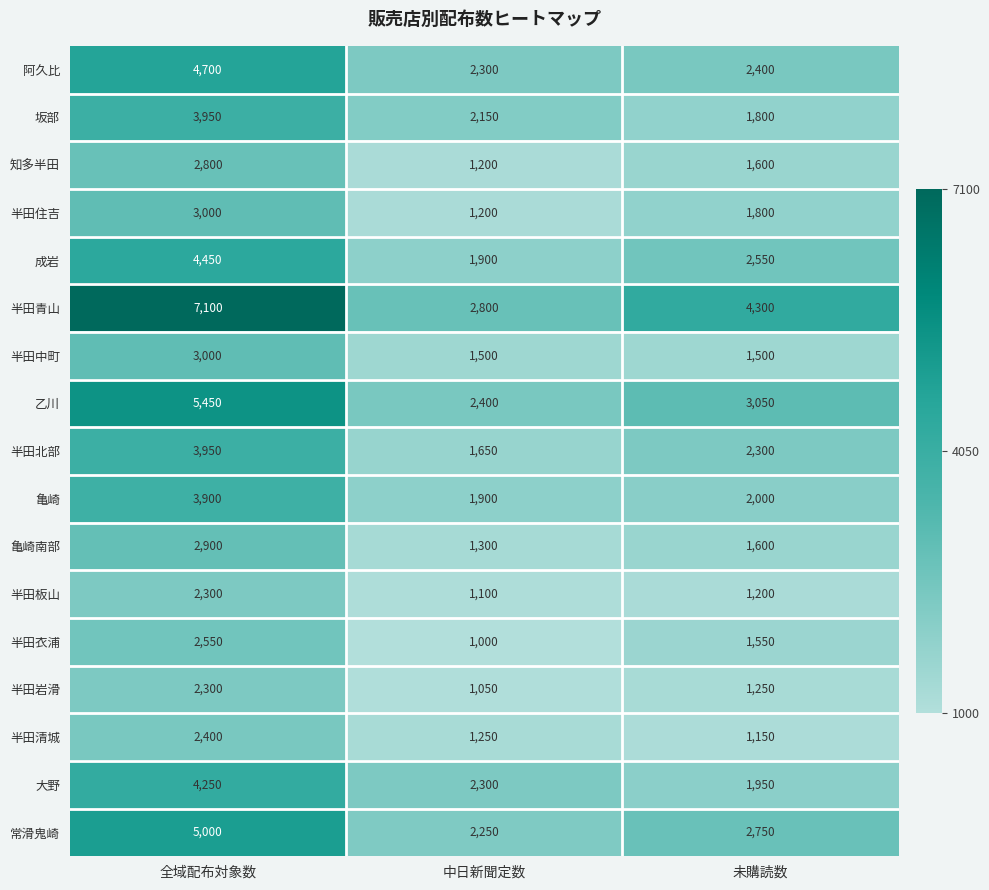

Which series has the largest range (max minus min)?

半田青山